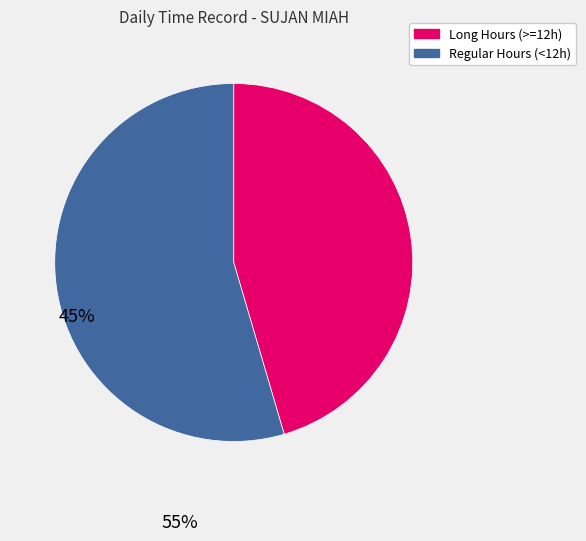

Does any single category account for the majority?

Yes